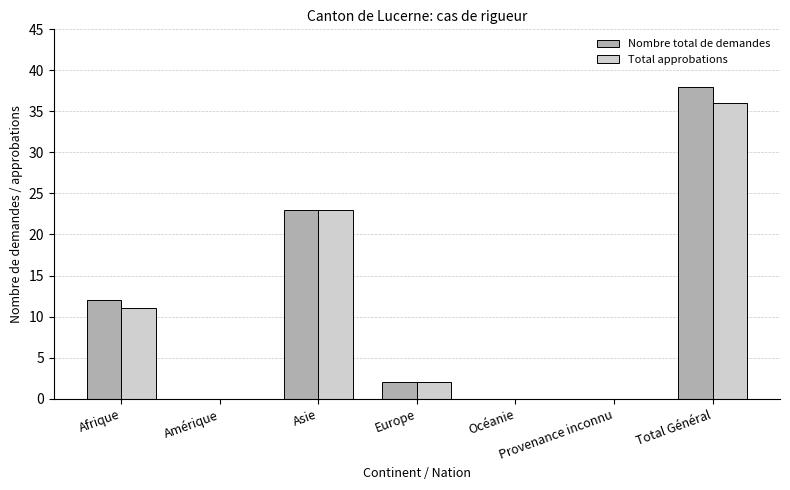

Which category has the highest value across all series?

Total Général